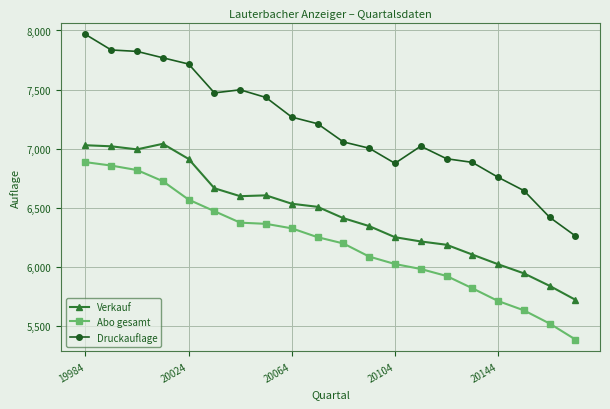

What is the value of the Druckauflage point at the 6th from the left?

7472